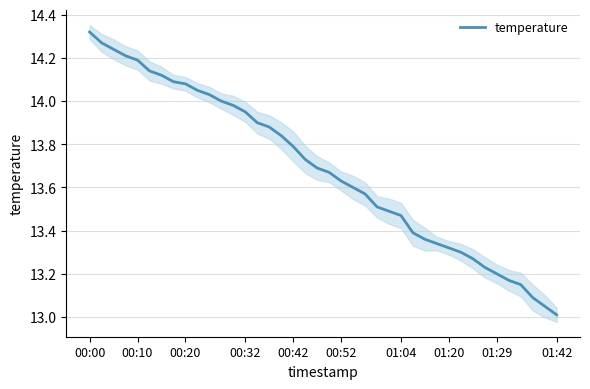

The value at 31 is 19.8. True or false?

False